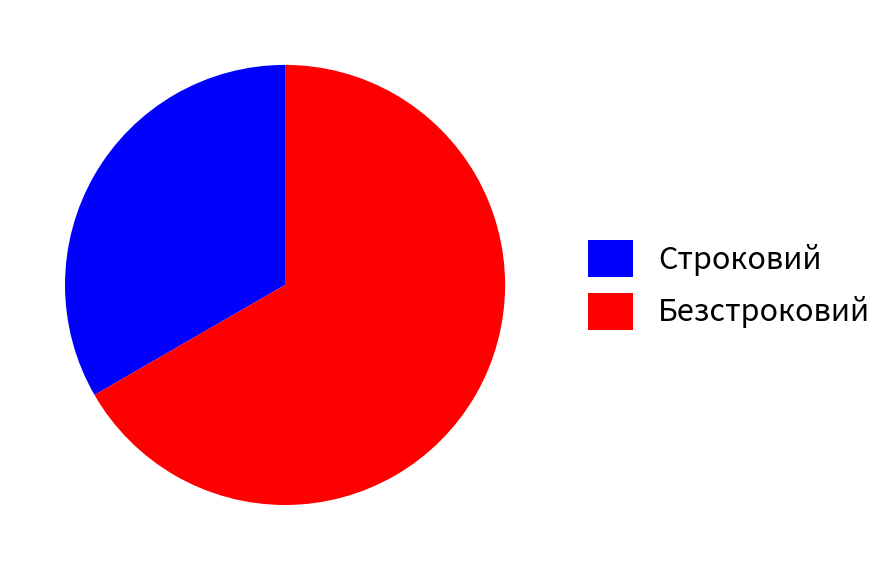

Do Безстроковий and Строковий together represent more than half of the pie?

Yes